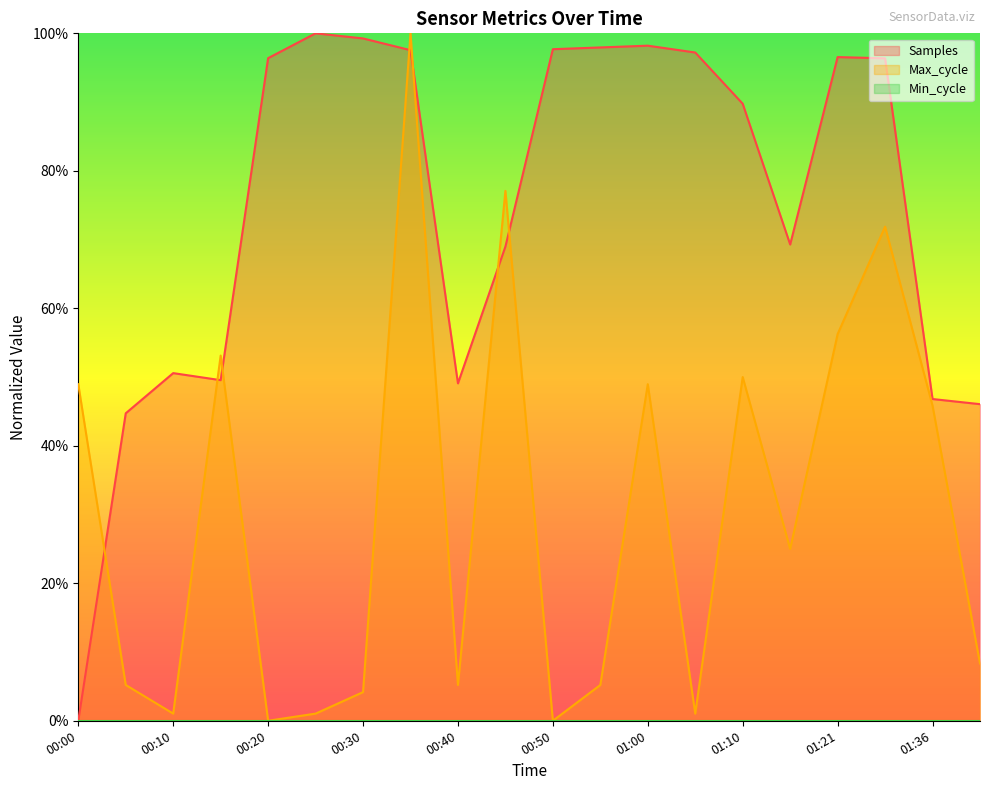

Which has a higher value, 00:15 or 01:10?

01:10